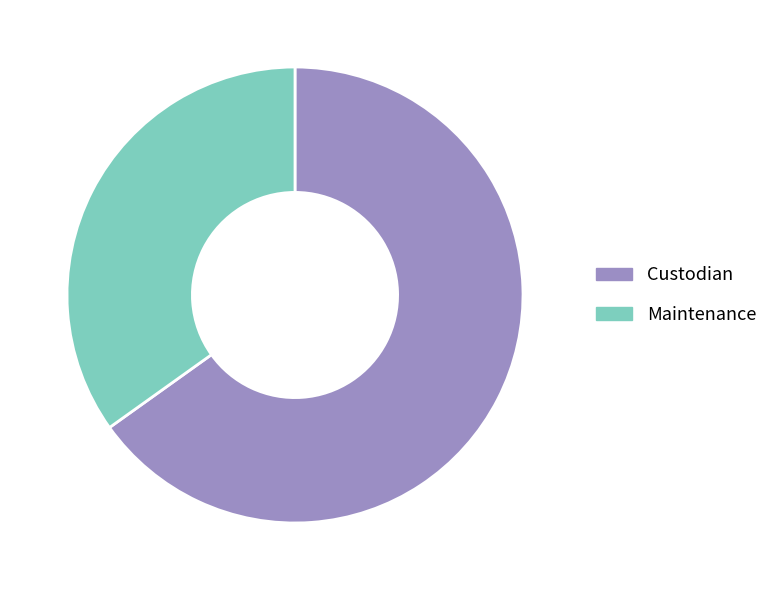

Combined, do Custodian and Maintenance account for over 50%?

Yes